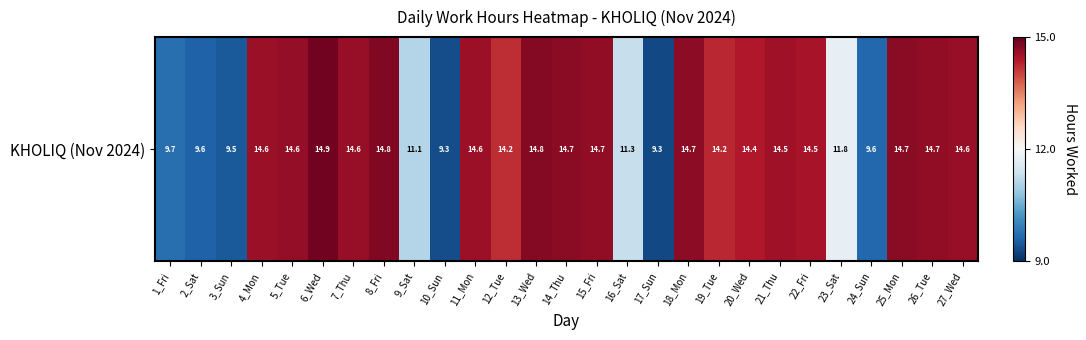

List the labels in order of value, largest first.

6_Wed, 8_Fri, 13_Wed, 25_Mon, 14_Thu, 18_Mon, 15_Fri, 26_Tue, 5_Tue, 27_Wed, 7_Thu, 4_Mon, 11_Mon, 21_Thu, 22_Fri, 20_Wed, 19_Tue, 12_Tue, 23_Sat, 16_Sat, 9_Sat, 1_Fri, 24_Sun, 2_Sat, 3_Sun, 10_Sun, 17_Sun